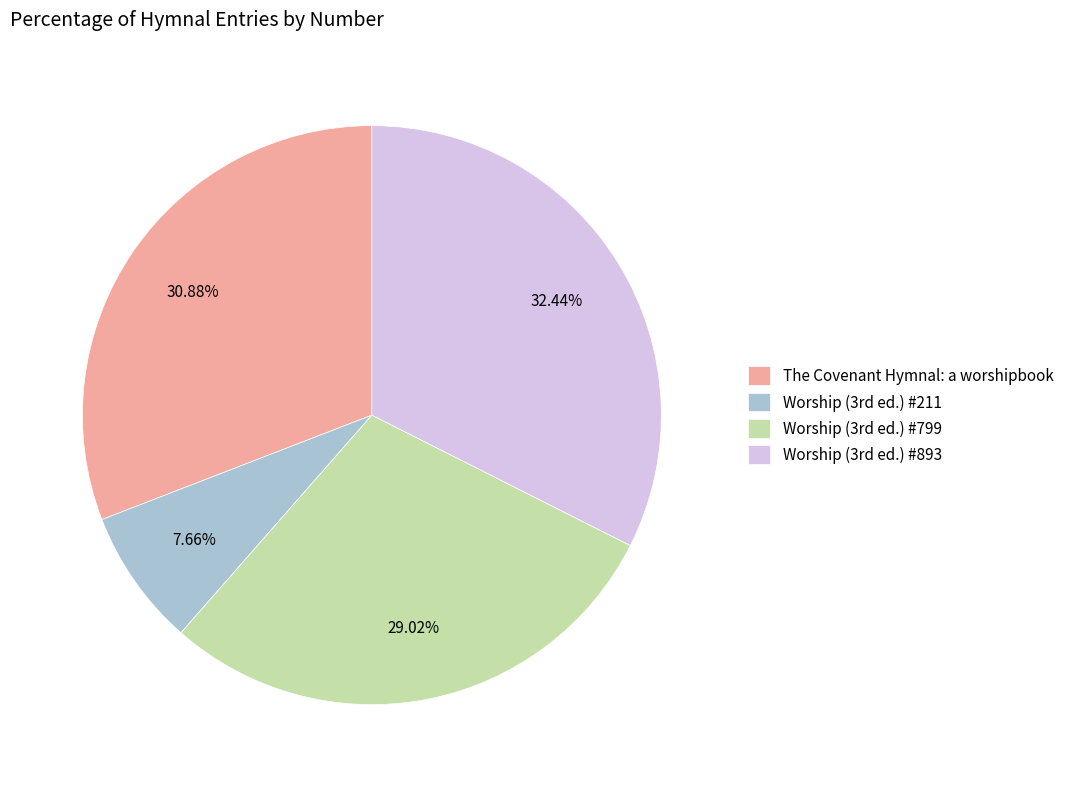

Is there any slice that represents more than half of the pie?

No